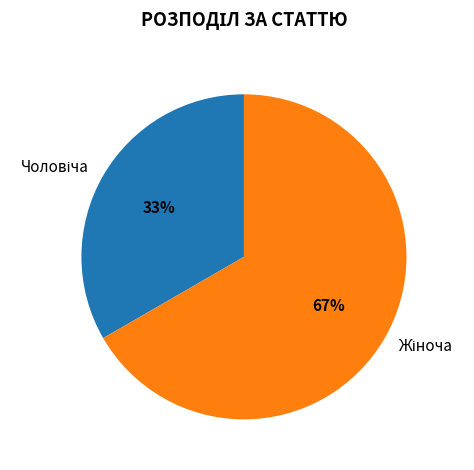

To the nearest percent, what is the average slice percentage?

50%